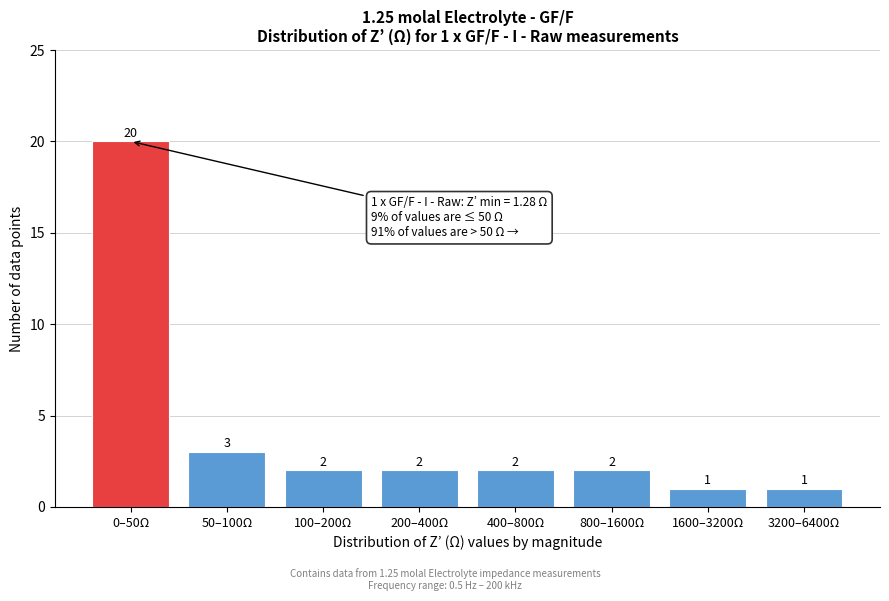

Reading left to right, transcribe all the data shown in this chart.

20	3	2	2	2	2	1	1